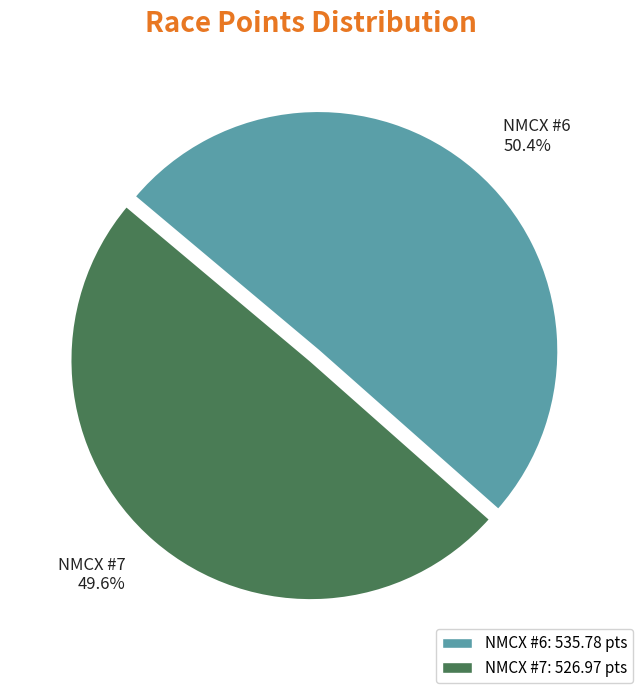

Count the number of slices in the pie.

2